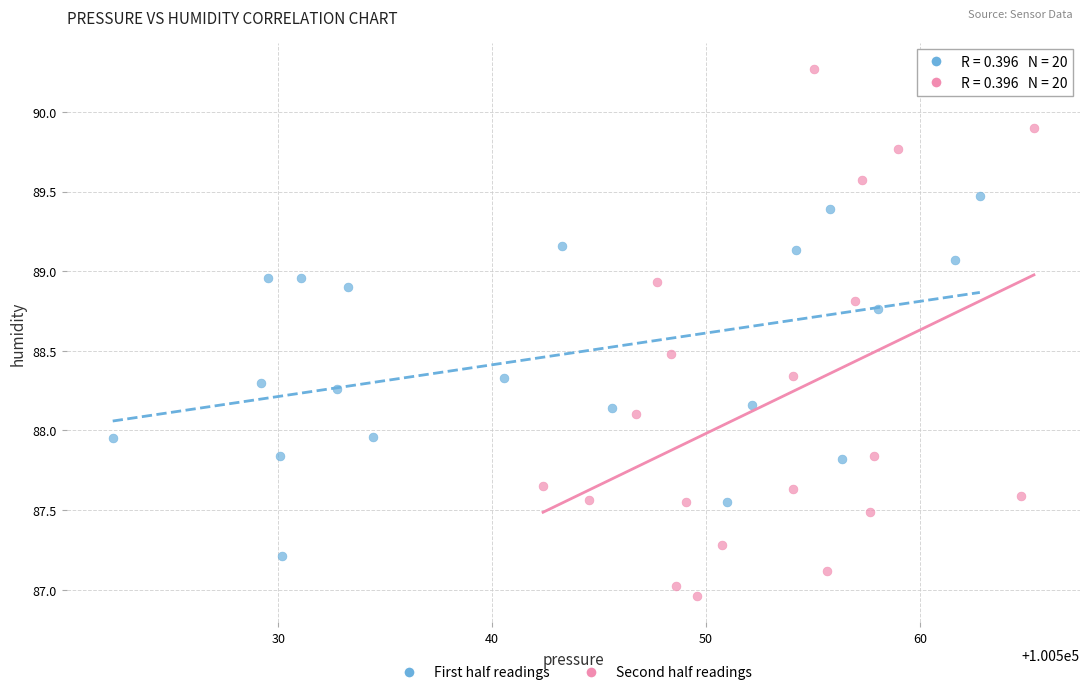

Which series contains the lowest Y value?

Second half readings